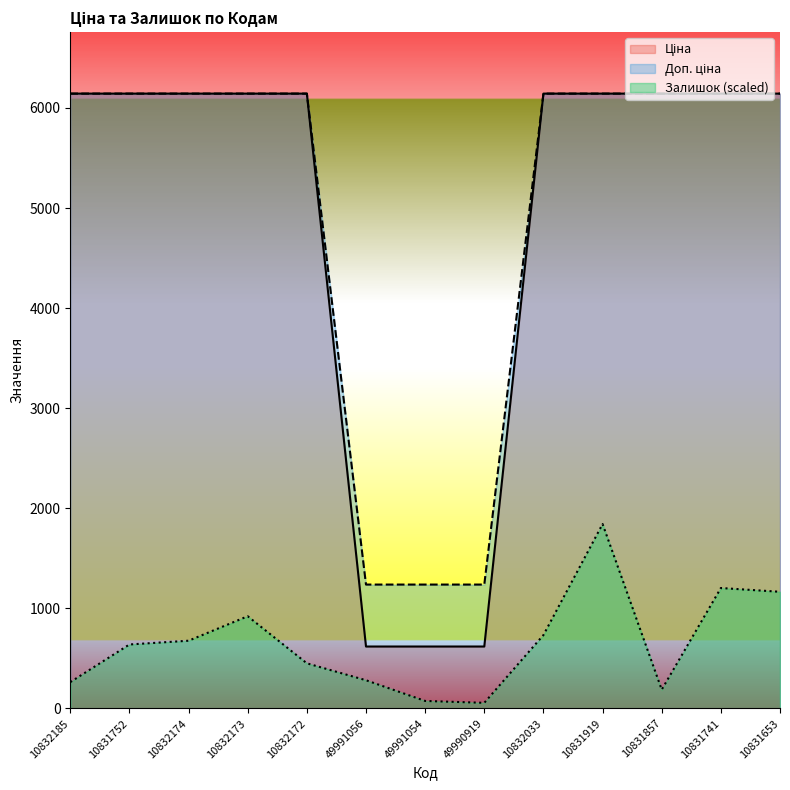

Between 49991054 and 10831857, which is larger?

10831857